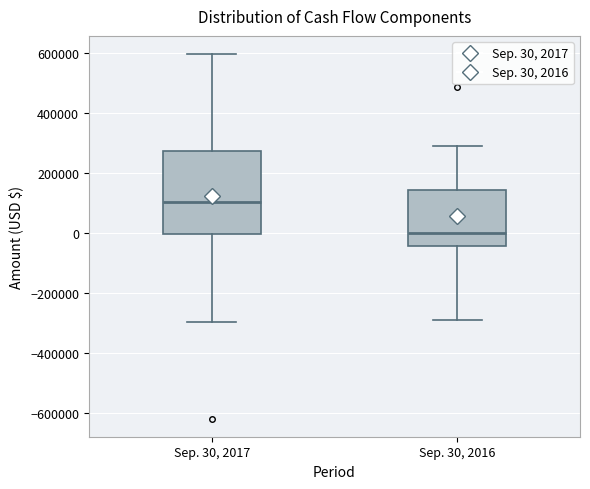

Where is the lower edge of the box for Sep. 30, 2017 on the y-axis? The values are not printed on the chart, so give them approximately, as read against the axis.

0